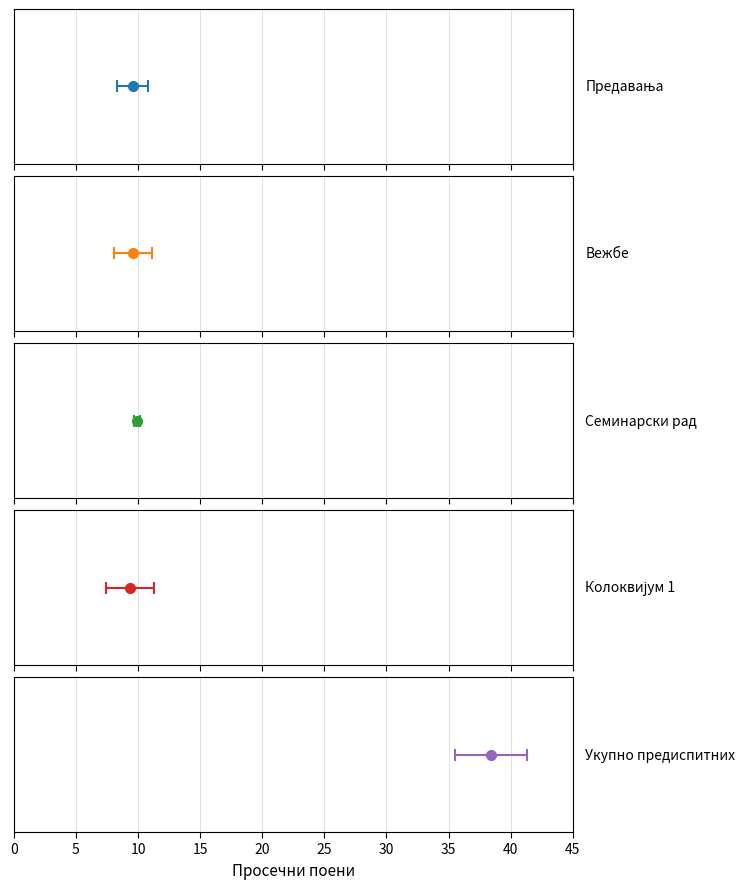

What are all the series names shown in the legend?

Предавања, Вежбе, Семинарски рад, Колоквијум 1, Укупно предиспитних